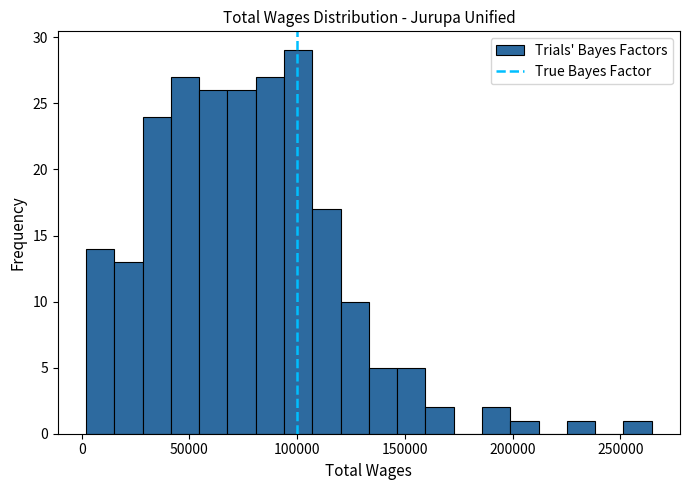

Read against the x-axis, roughly where is the centre of the tallest bar?

100000